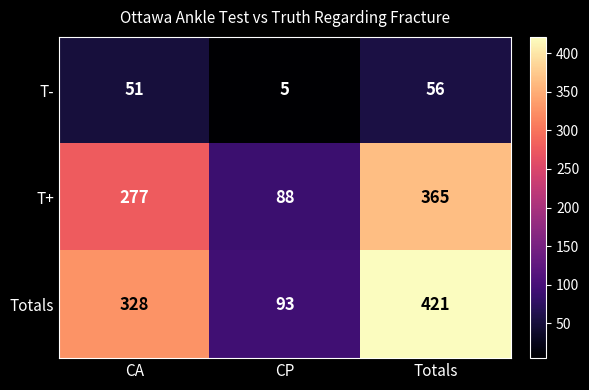

True or false: T+ has a value of 88 at CP.

True